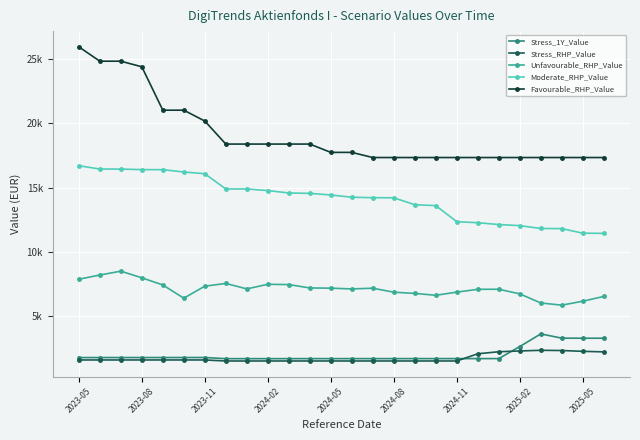

In Stress_RHP_Value, how many points are higher than both neighbors (excluding endpoints)?

4